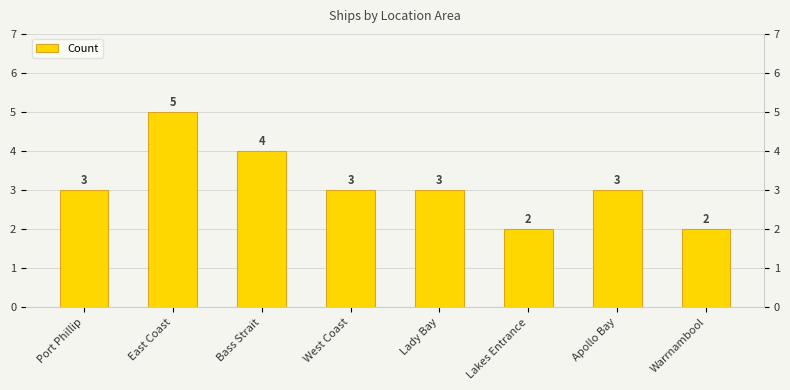

What is the average value?

3